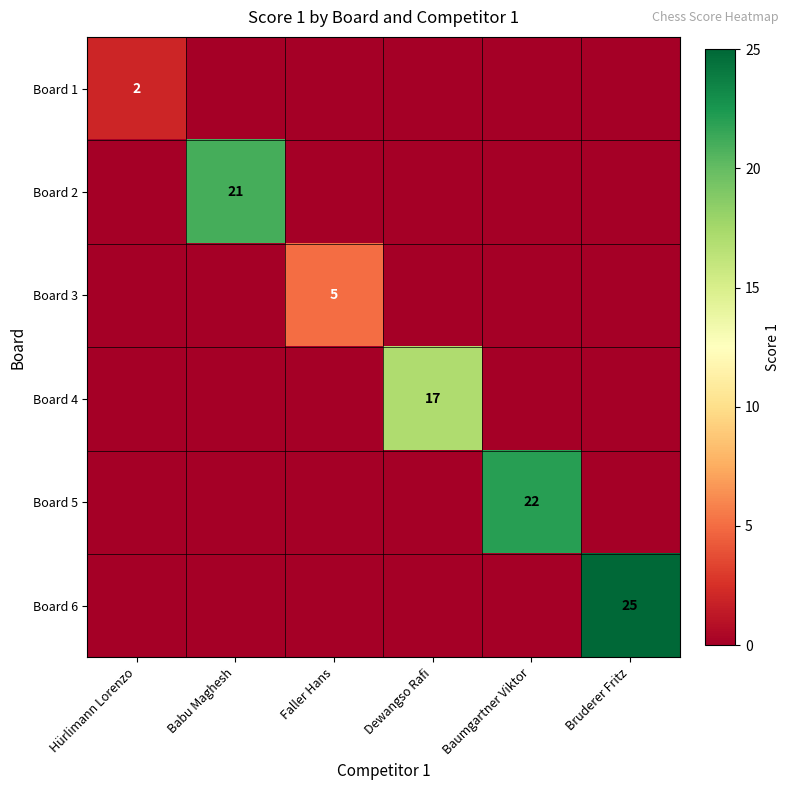

The value of Board 3 at Faller Hans is 8. True or false?

False